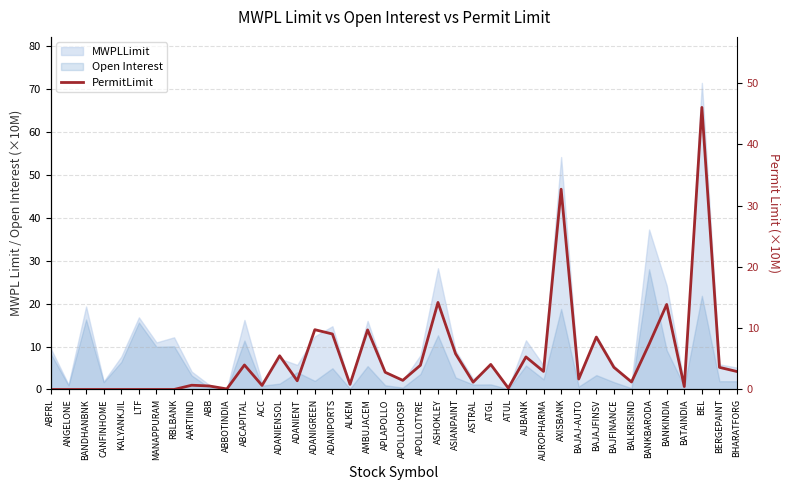

What is the sum of all values?

206.4